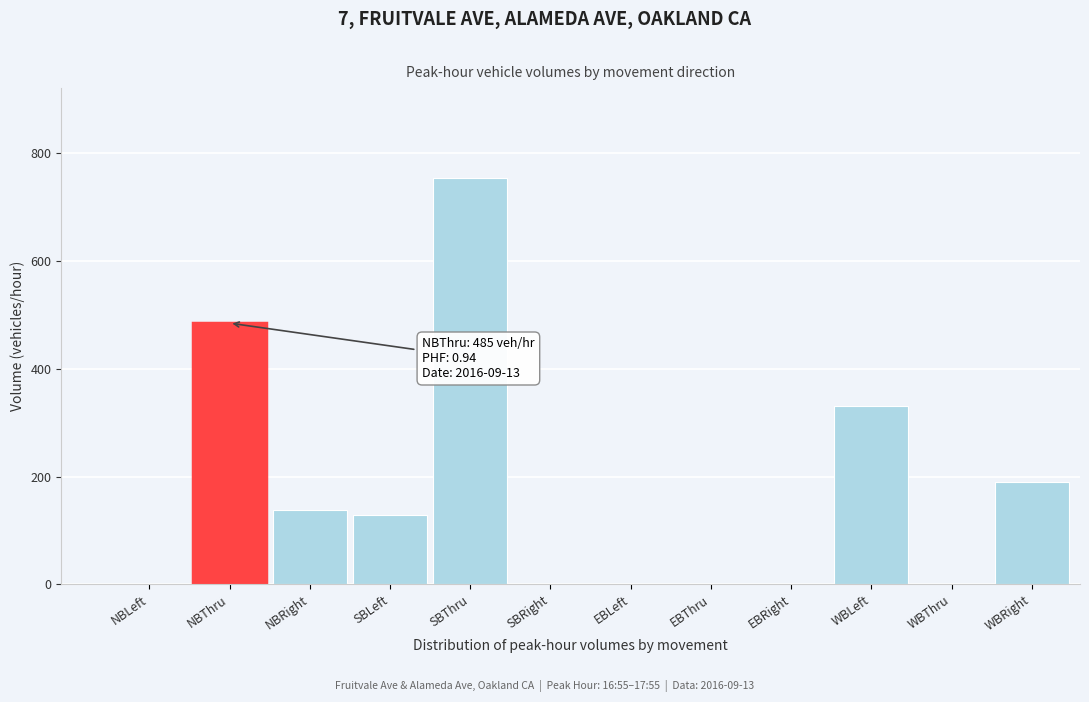

Which has a higher value, NBRight or WBLeft?

WBLeft